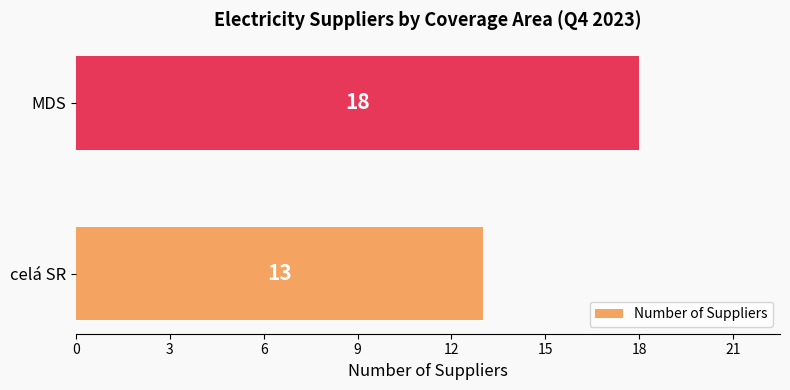

What is the greatest value displayed?

18